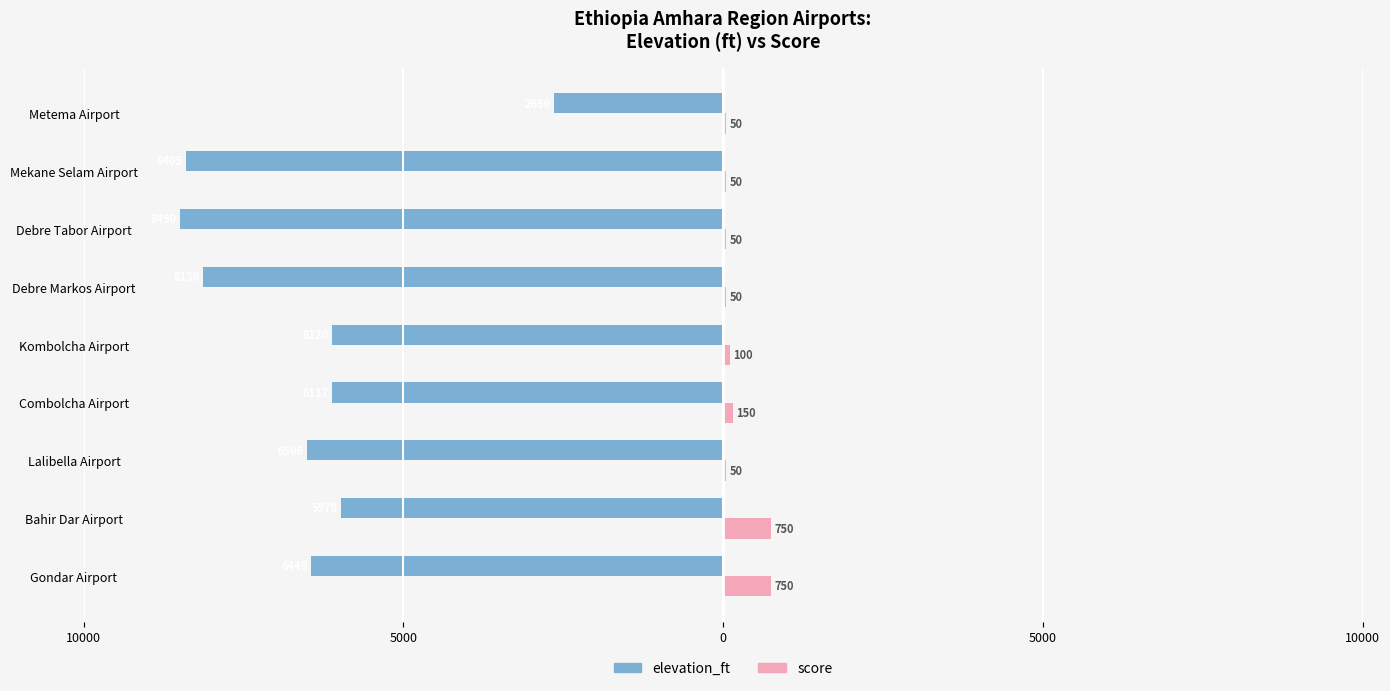

What is the highest value of the elevation_ft series?

-2650